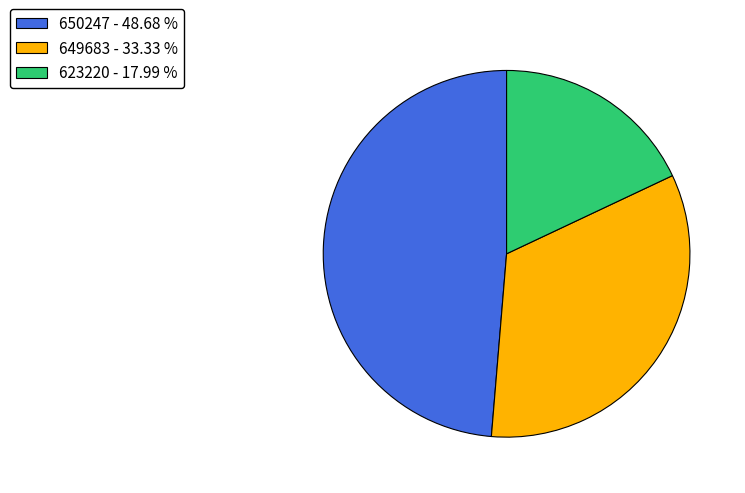

Count the number of slices in the pie.

3